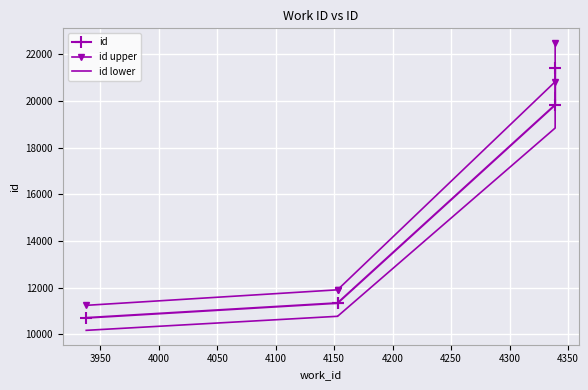

Is this an area chart (filled region under the line)?

No